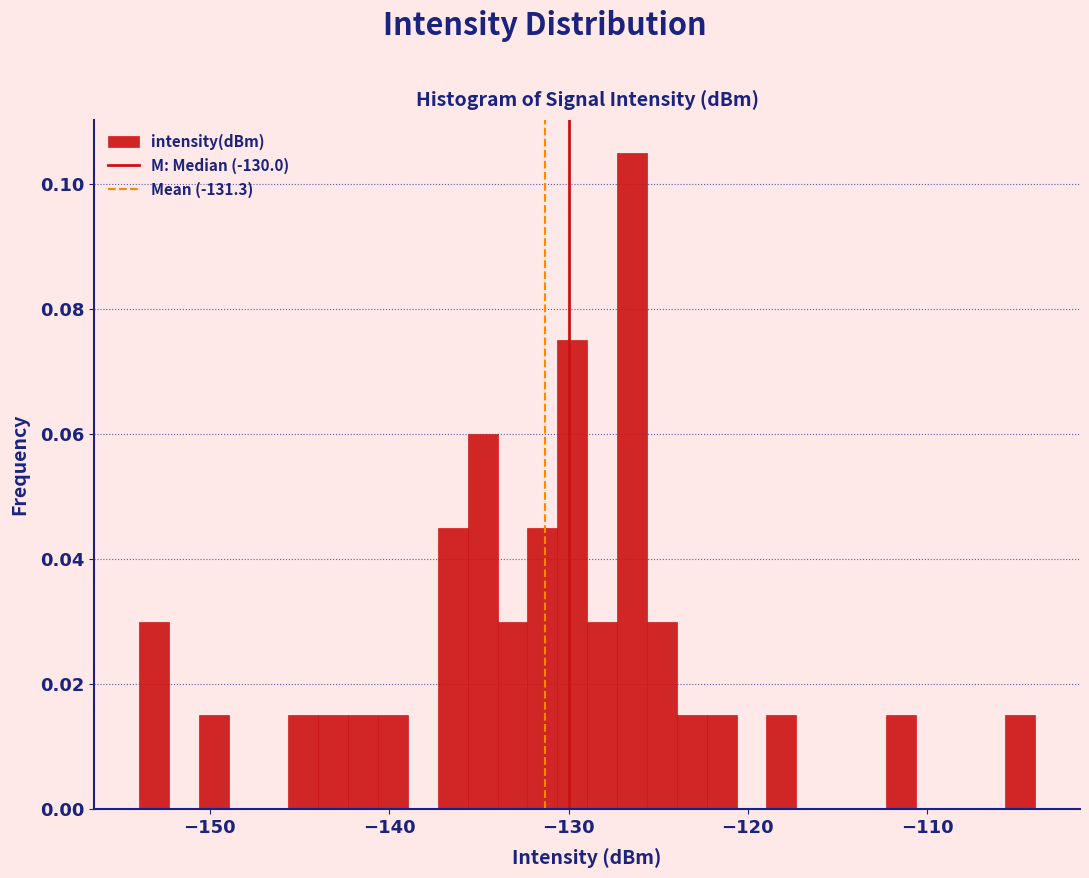

Around what value on the x-axis is the tallest bar? Give the approximate position of its centre, as read against the axis.

-126